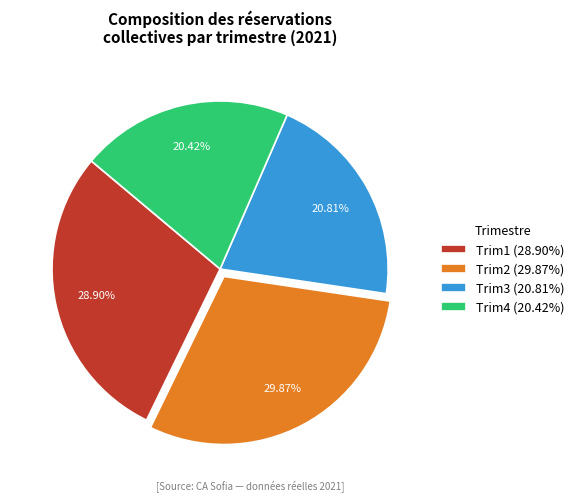

The Trim4 slice represents 20% of the pie. True or false?

True